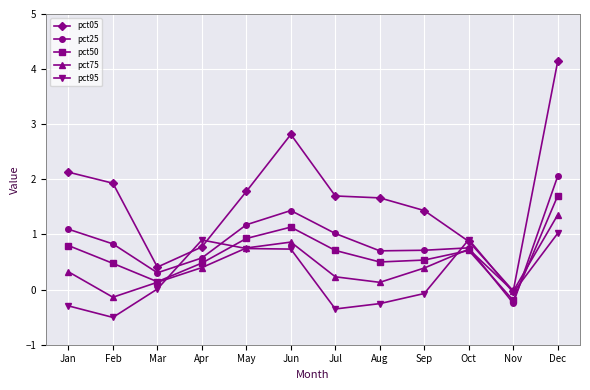

How many negative values does the pct25 series have?

1